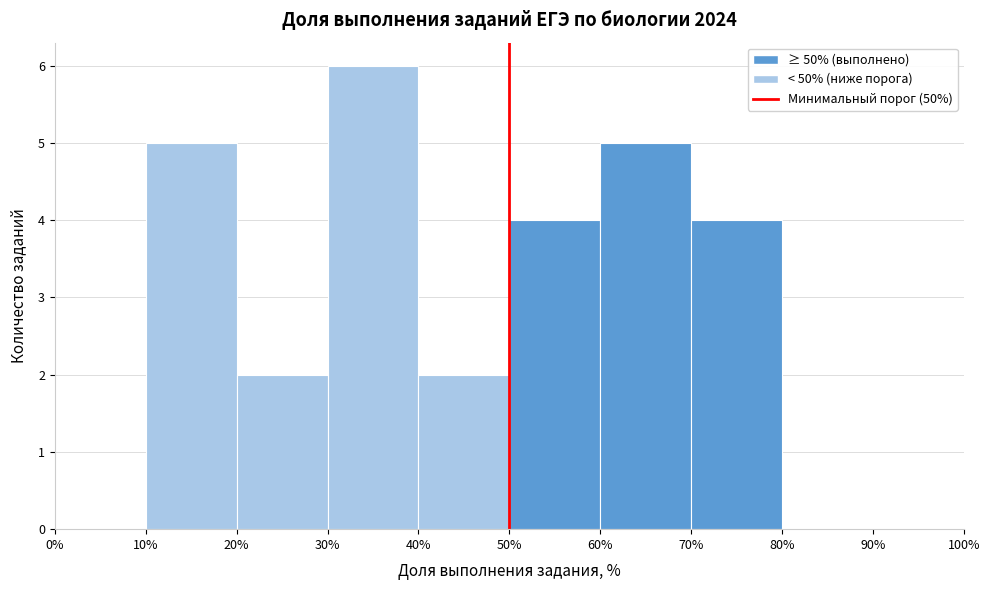

Over which range of the x-axis is the bar tallest?

30% to 40%